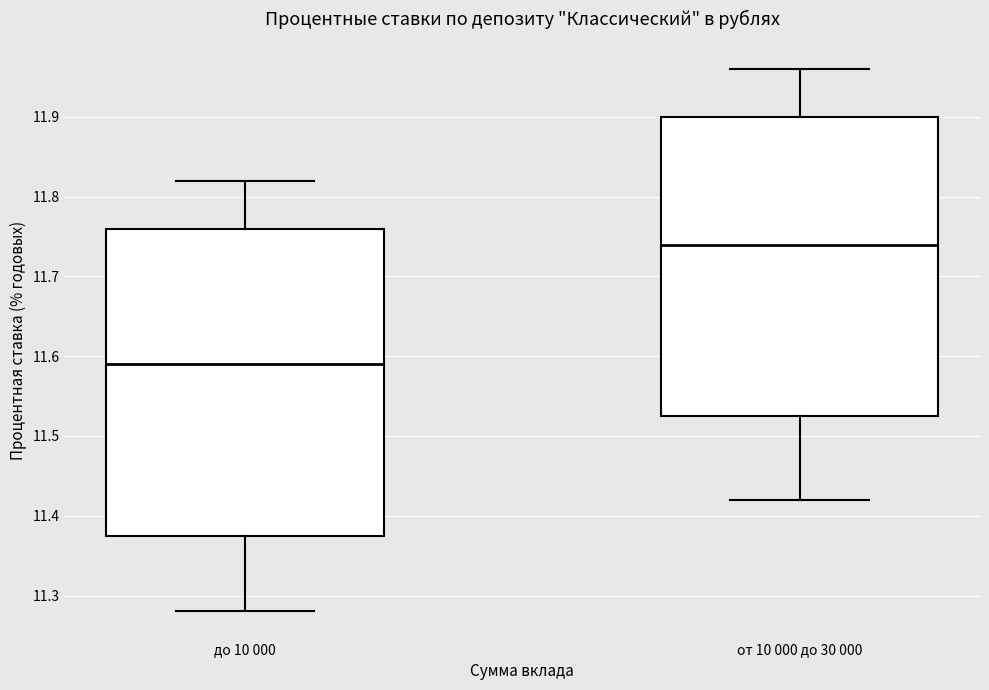

Reading left to right, read every box against the y-axis: the position of its median line, the range the box covers, and the ends of its whiskers. The values are not printed on the chart, so give them approximately, as read against the axis.

до 10 000: median 11.59, box 11.38 to 11.76, whiskers 11.28 to 11.82
от 10 000 до 30 000: median 11.74, box 11.53 to 11.90, whiskers 11.42 to 11.96